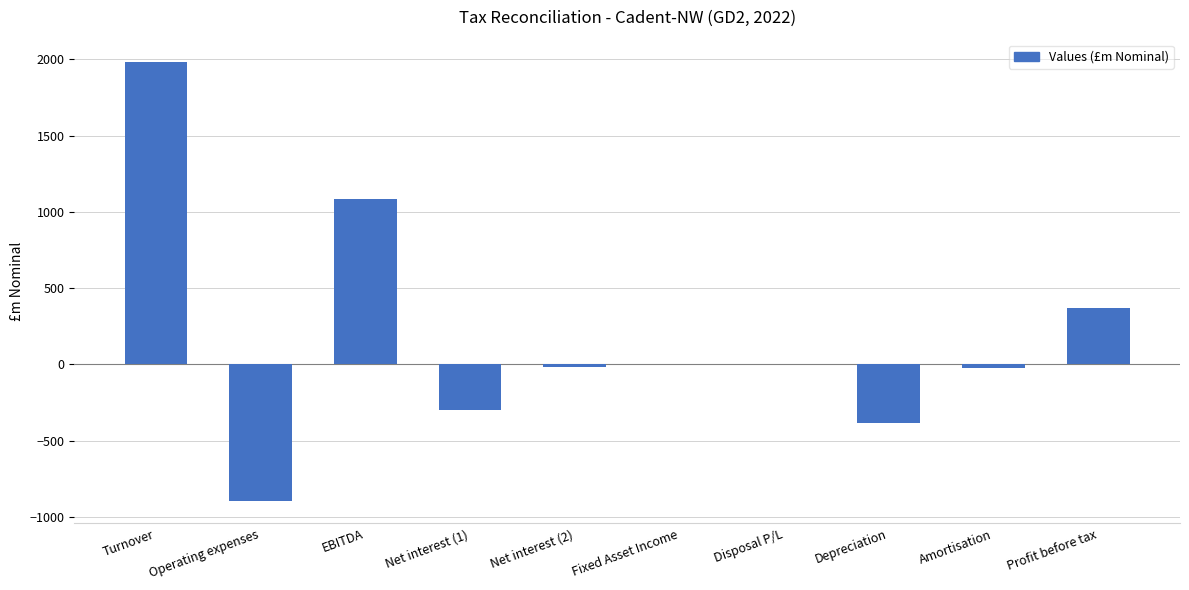

How many data points does each series have?

10